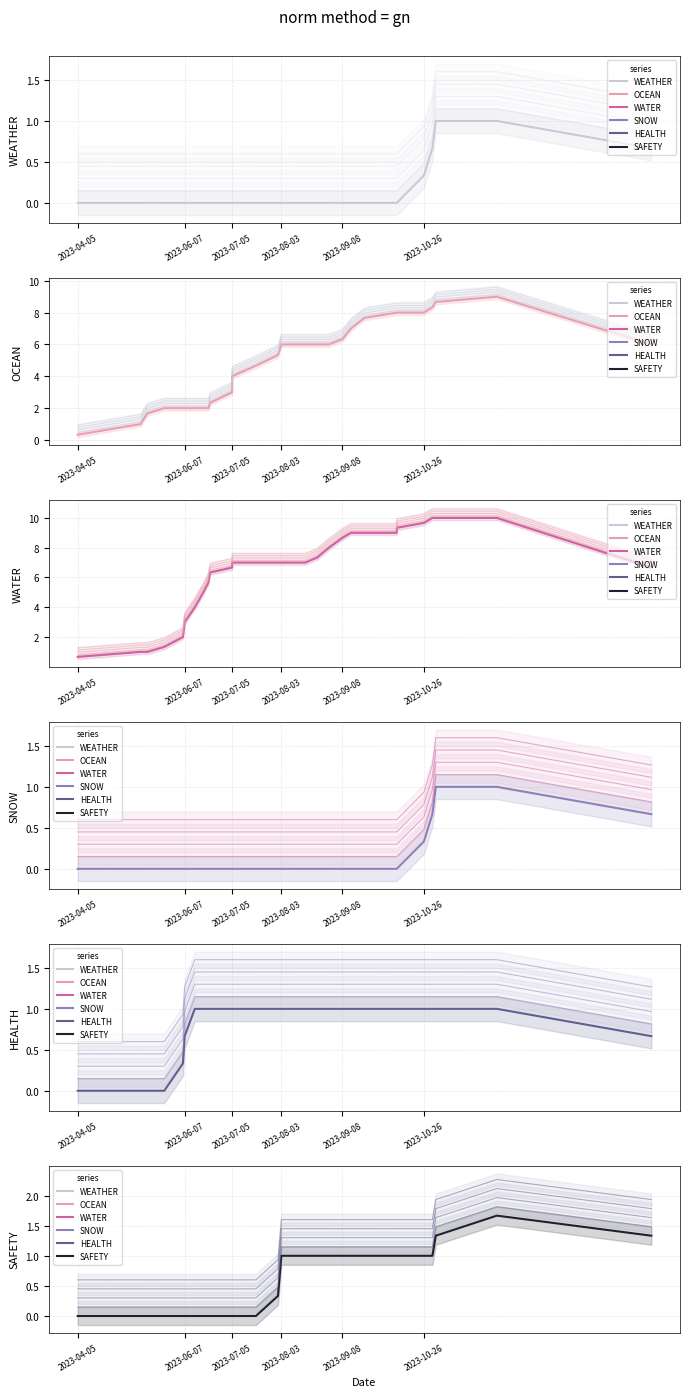

Where does the OCEAN series first go above 6?

2023-09-08